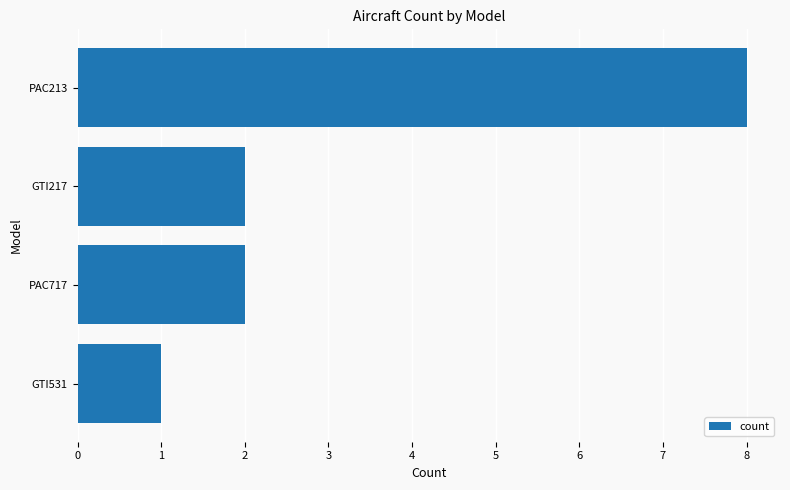

Reading top to bottom, extract all data points from this chart.

8	2	2	1